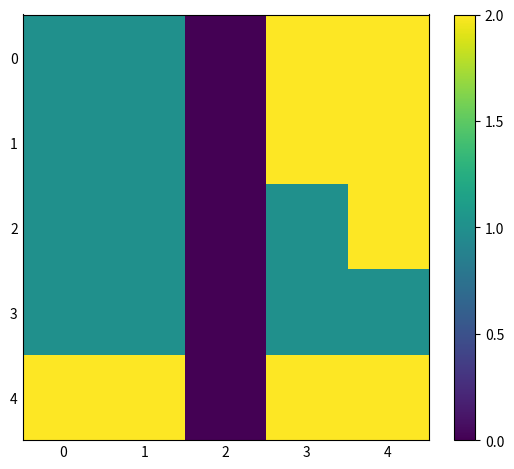

At which category does the chart reach its peak across all series?

3